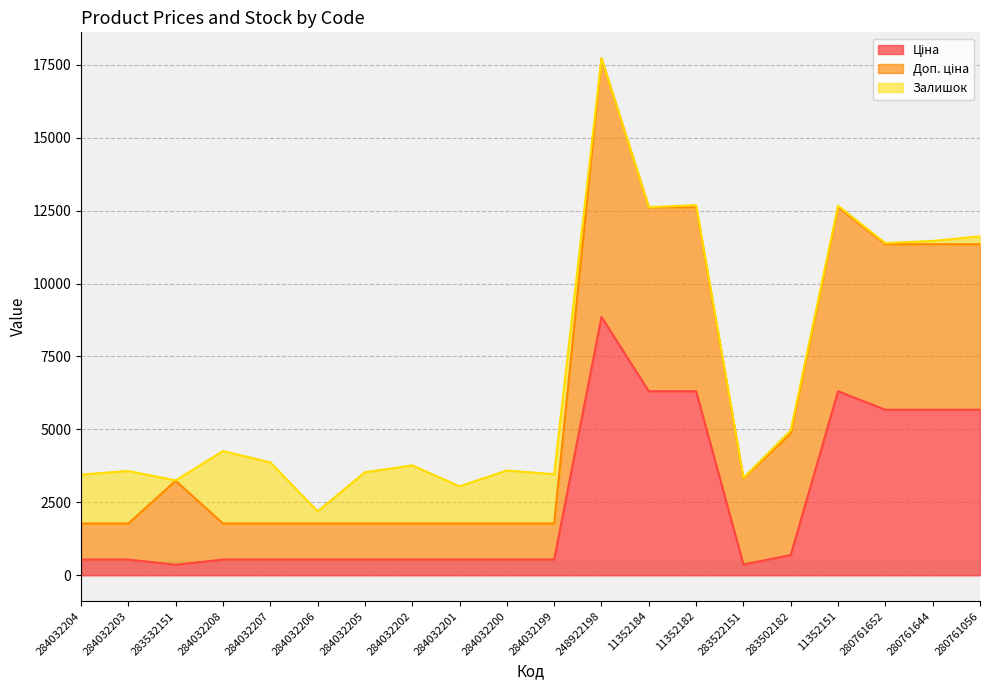

Does the chart have visible grid lines?

Yes